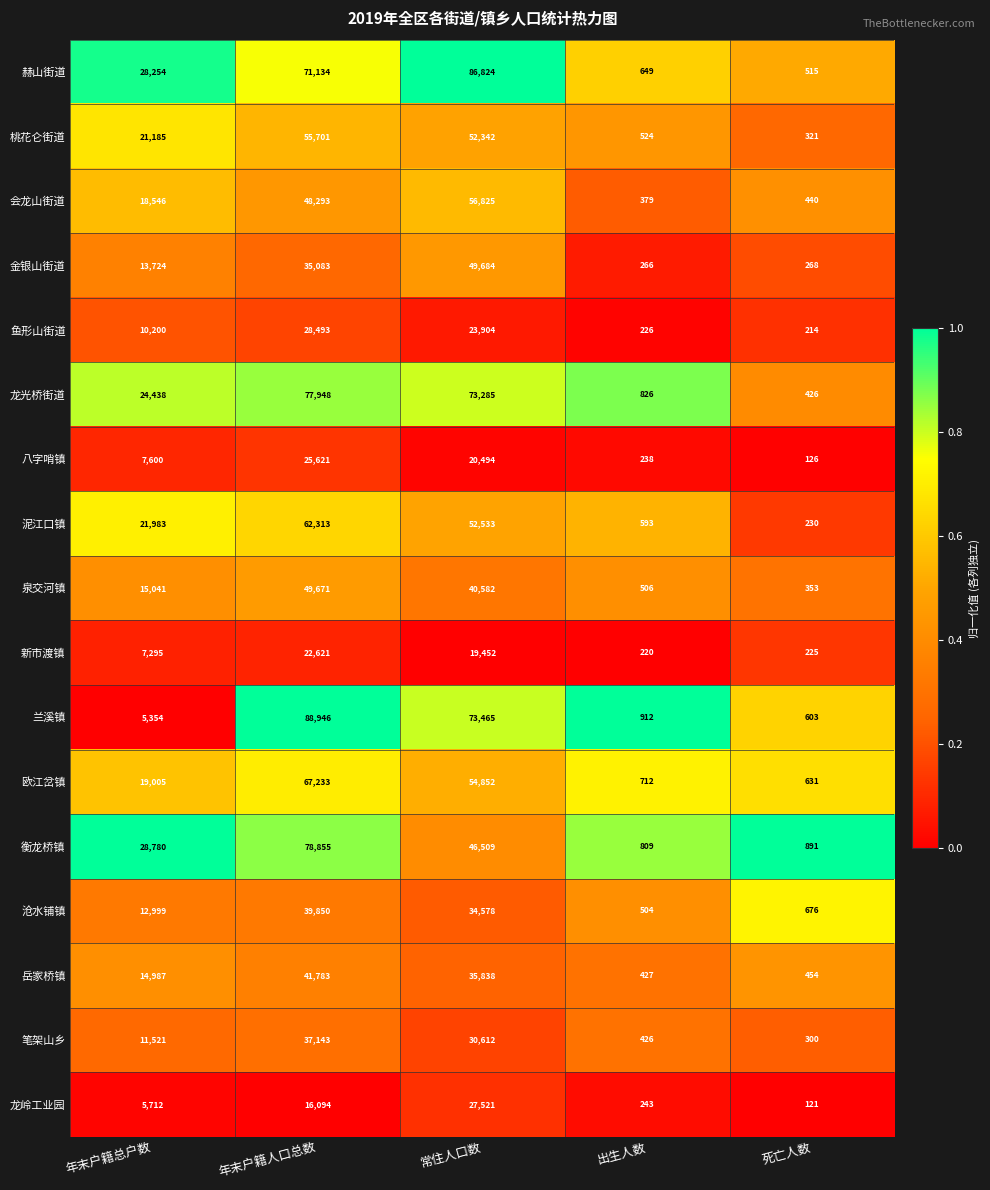

How many categories are shown in the chart?

5